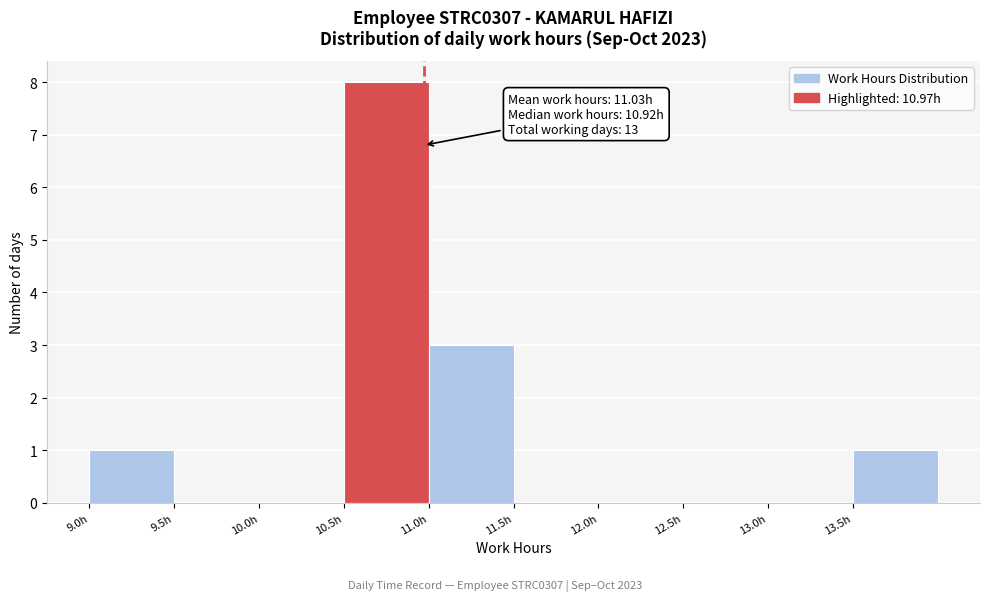

Which range on the x-axis has the tallest bar?

10.5 to 11.0